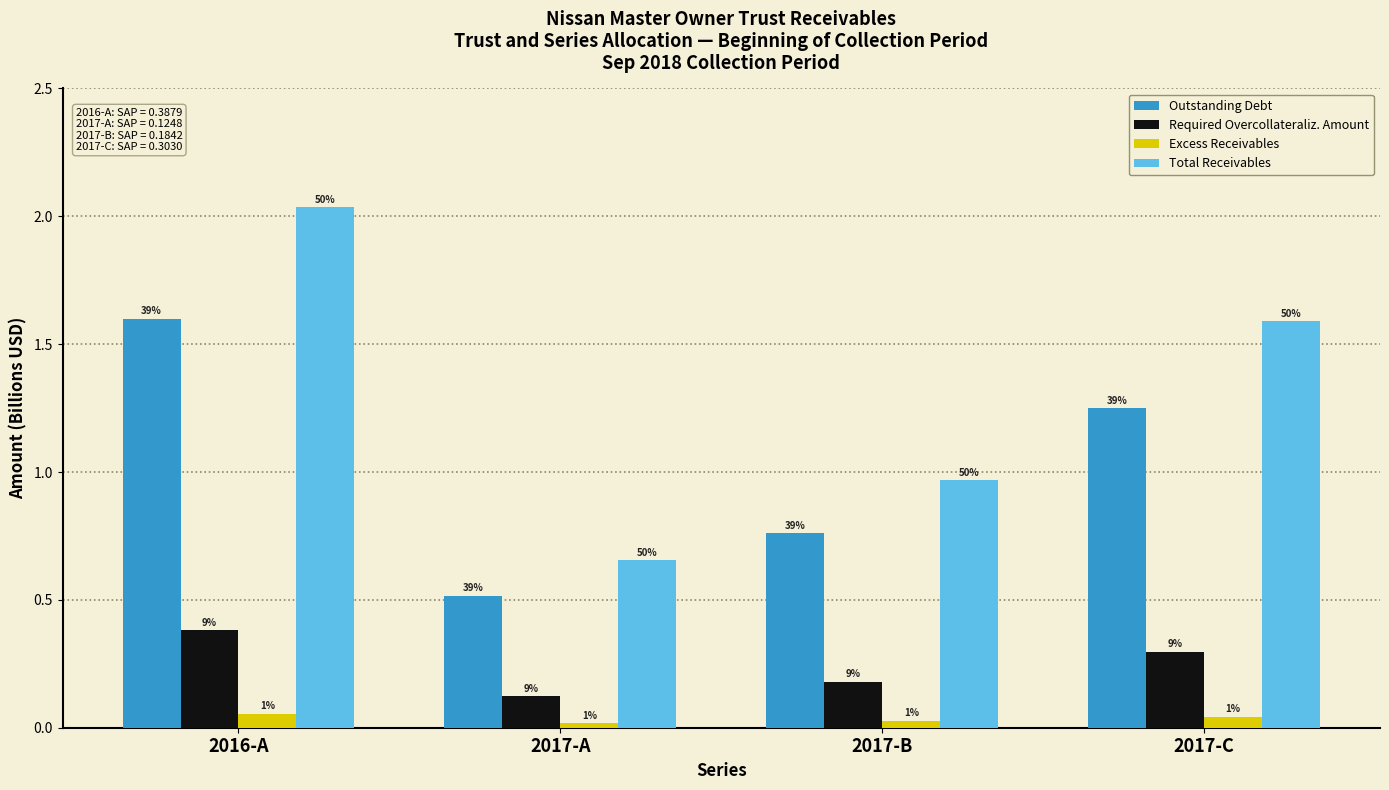

Are the bars grouped side by side (vs. stacked)?

Yes